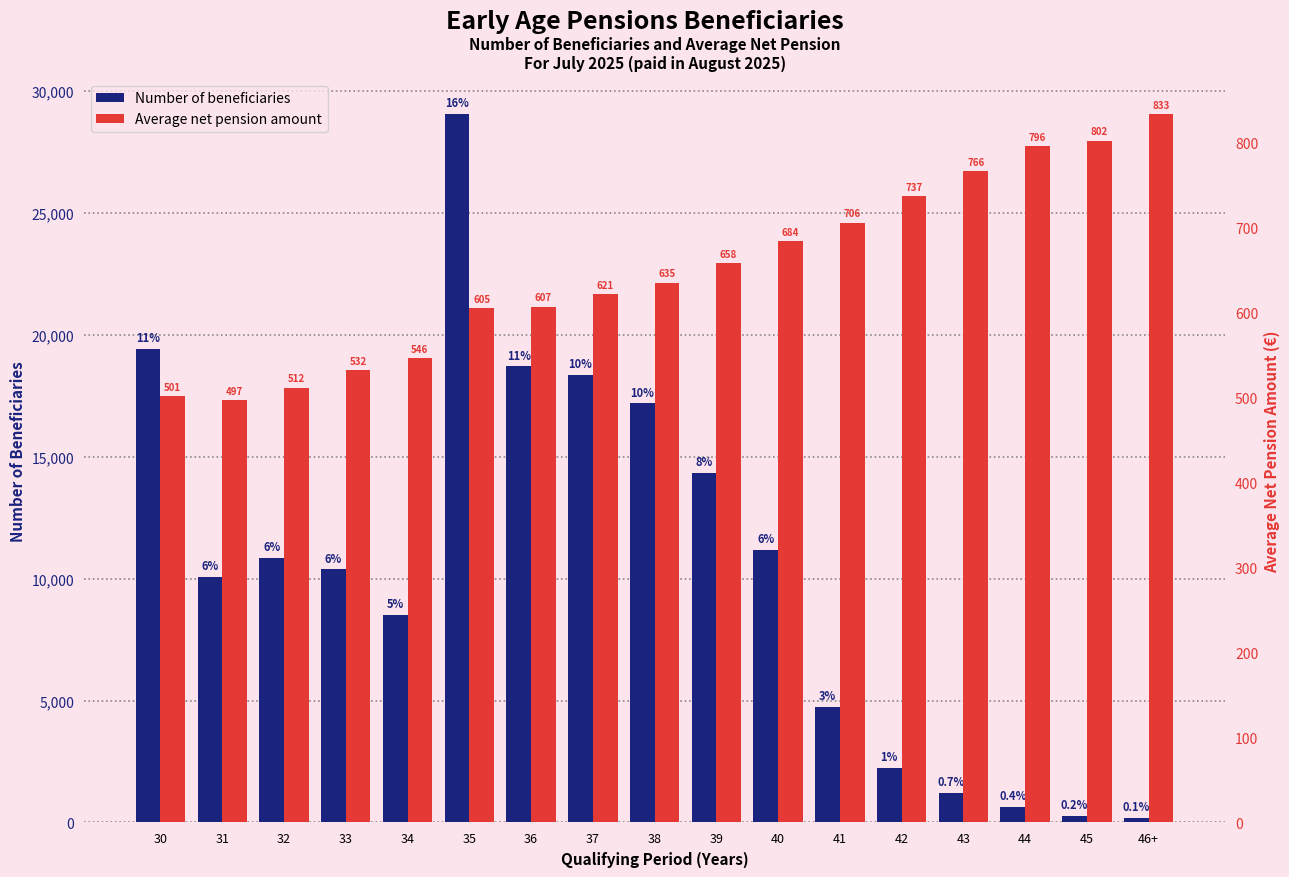

What is the difference between the maximum and minimum values in the Average net pension amount series?

336.0